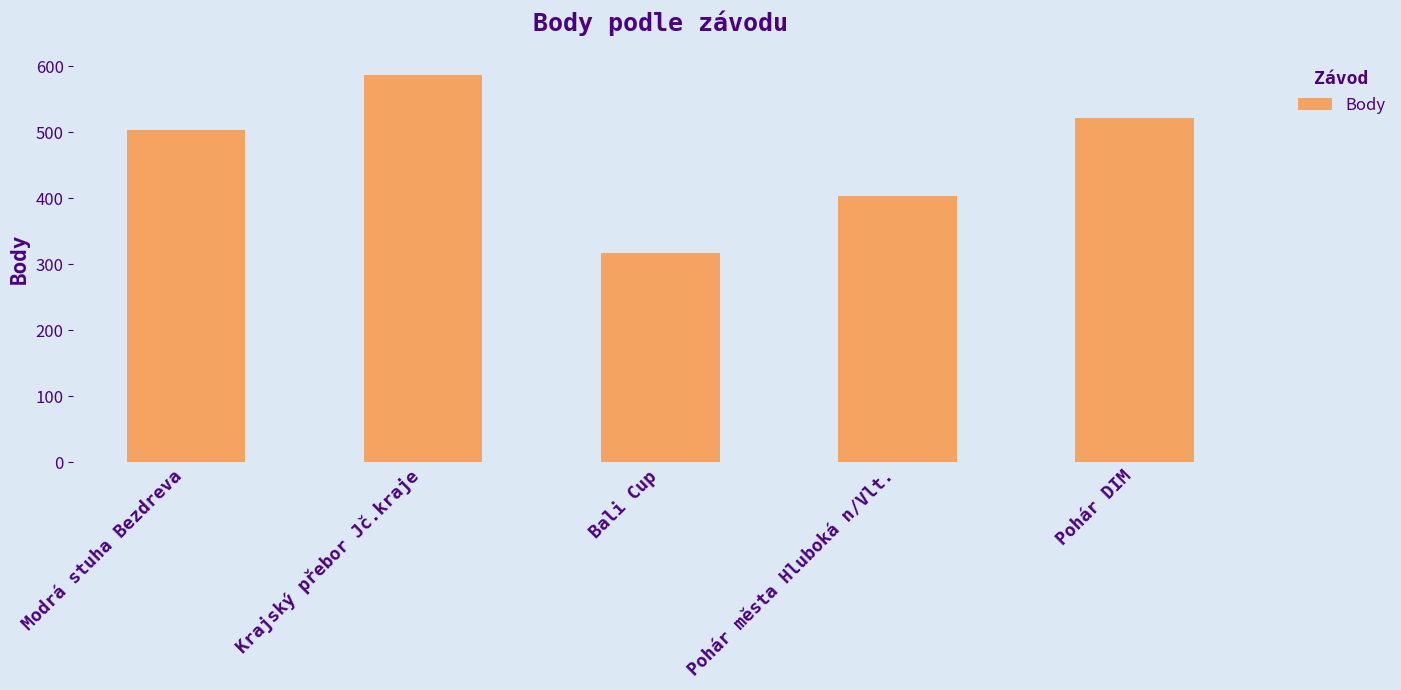

How many categories are shown in the chart?

5